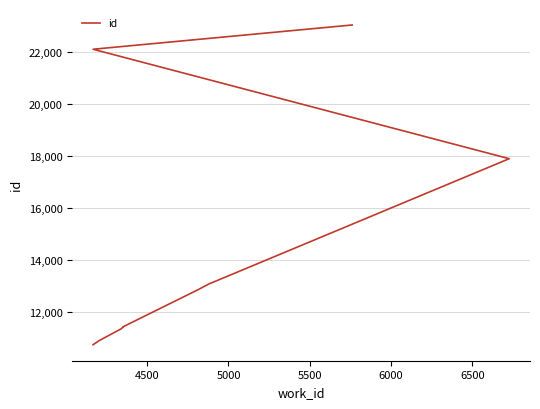

True or false: the data has more than 2 interior local peaks.

False